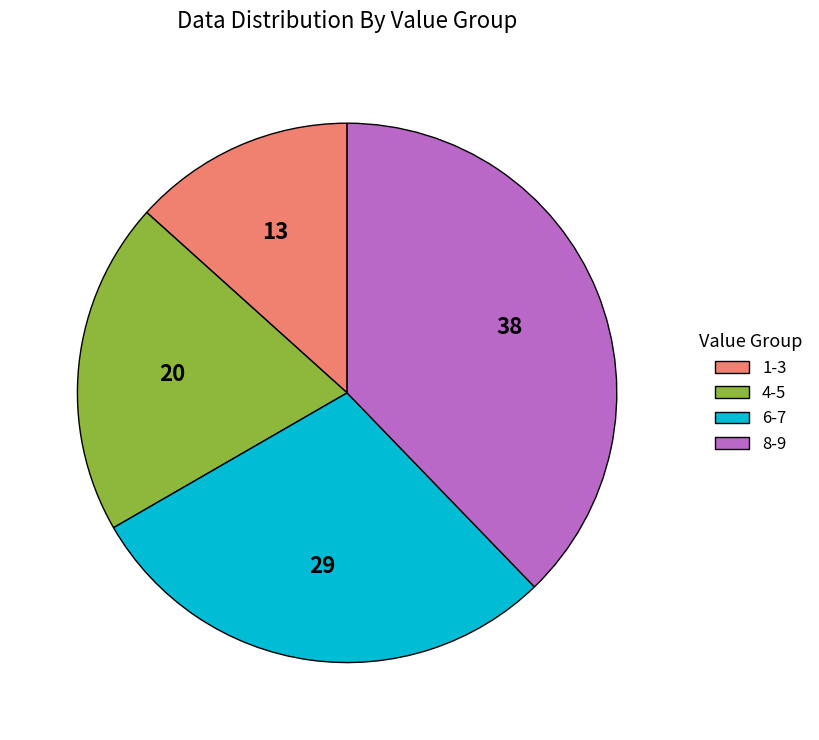

Combined, do 4-5 and 1-3 account for over 50%?

No